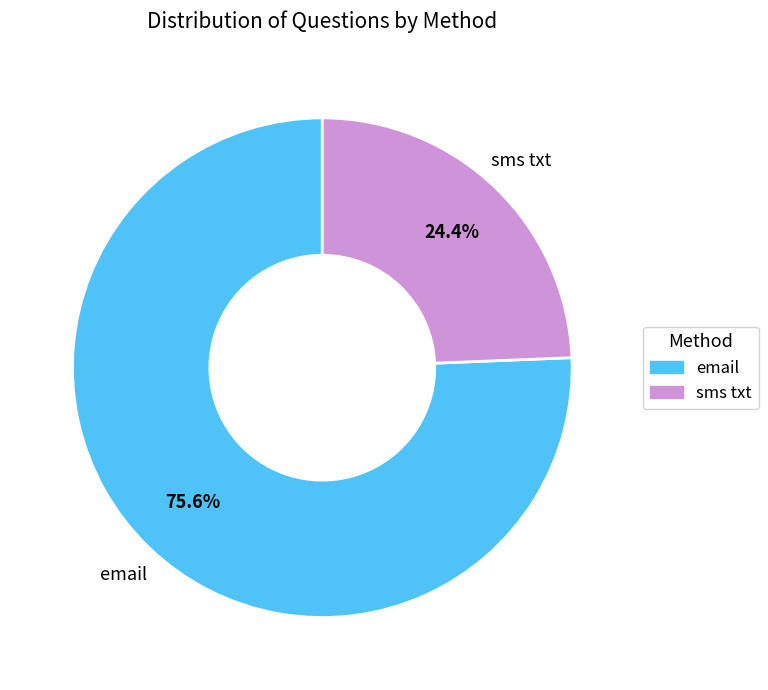

To the nearest percent, what is the difference between the largest and smallest slice percentages?

51%